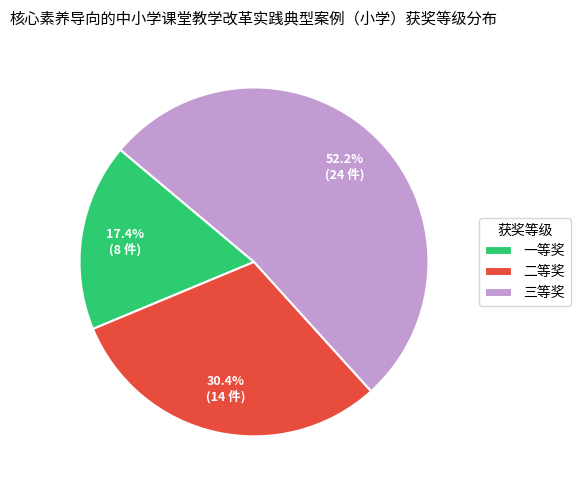

What percentage do 一等奖 and 三等奖 together represent?

69.6%